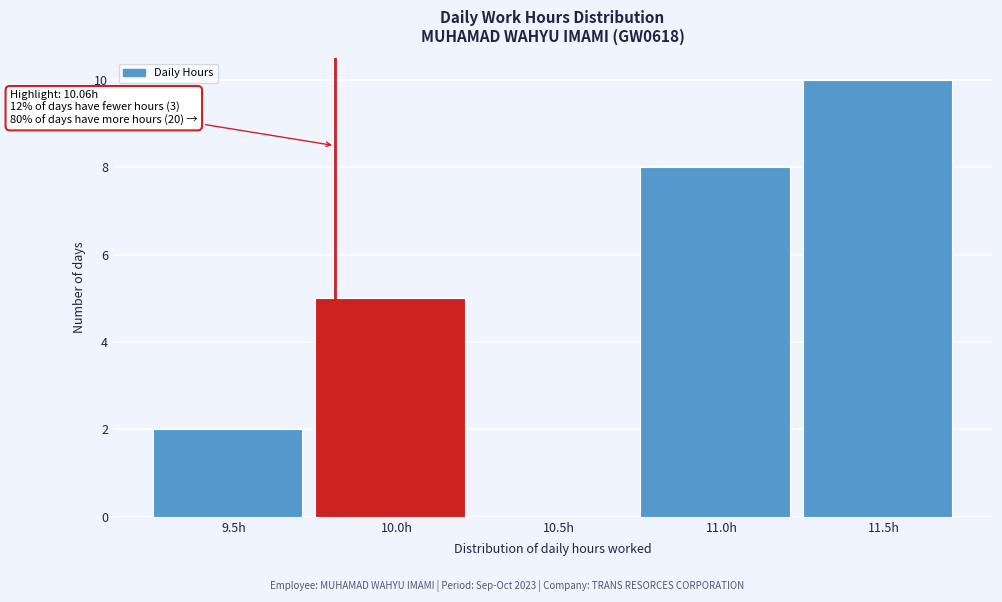

Reading left to right, extract all data points from this chart.

9.5h=2	10.0h=5	10.5h=0	11.0h=8	11.5h=10